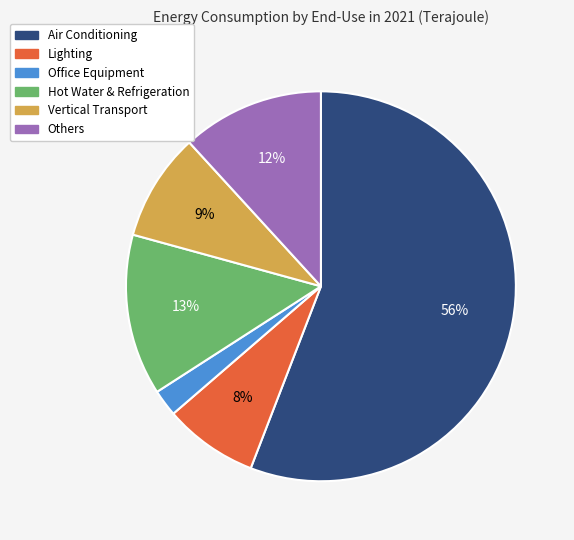

To the nearest percent, what percentage of the pie is Lighting?

8%